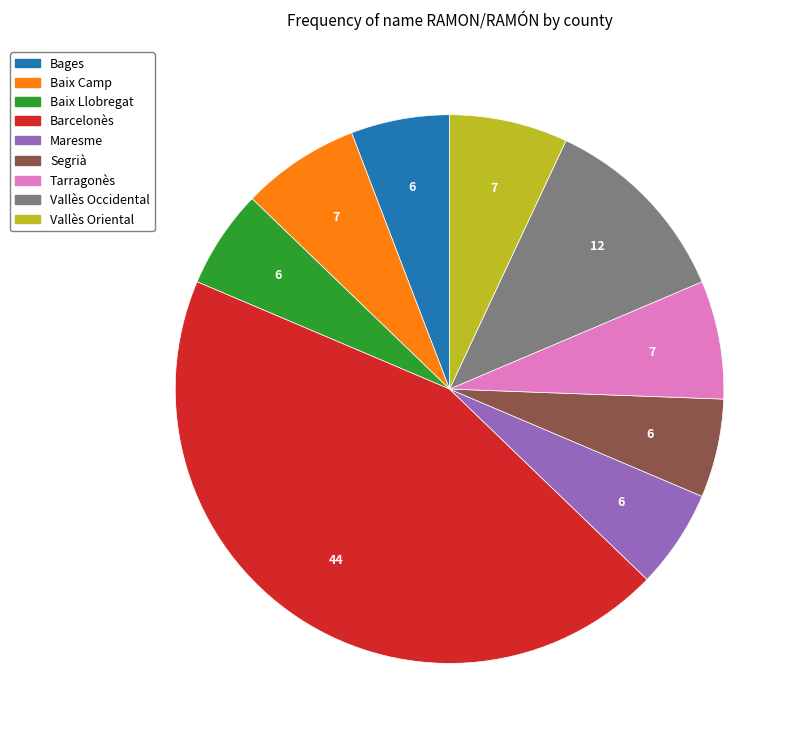

Does Barcelonès account for over 50% of the chart?

No